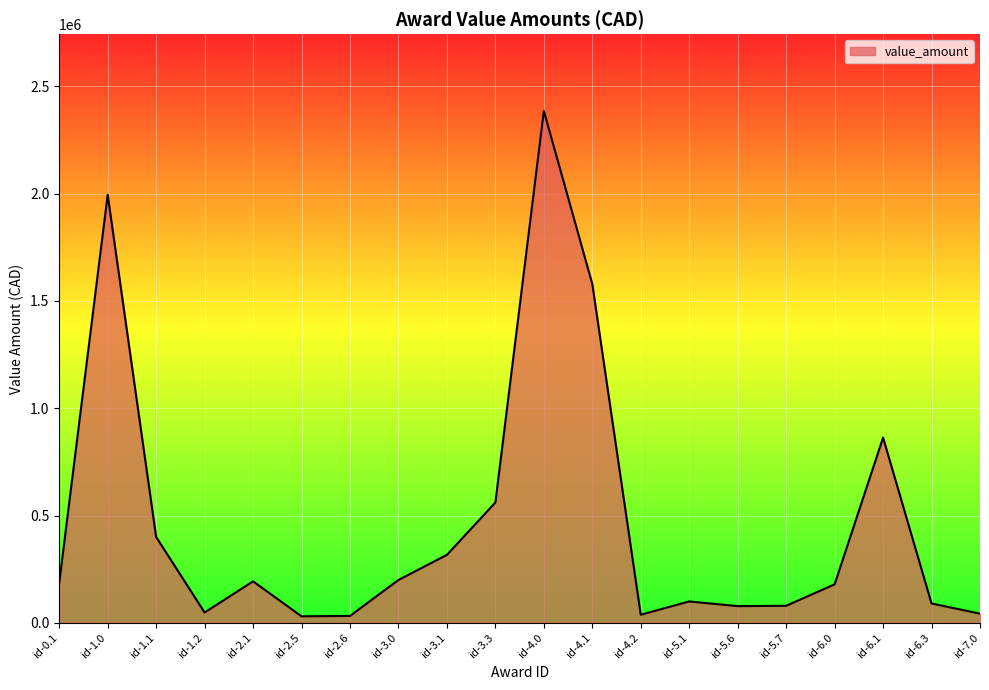

What is the difference between the values at id-2.1 and id-6.3?

103156.0